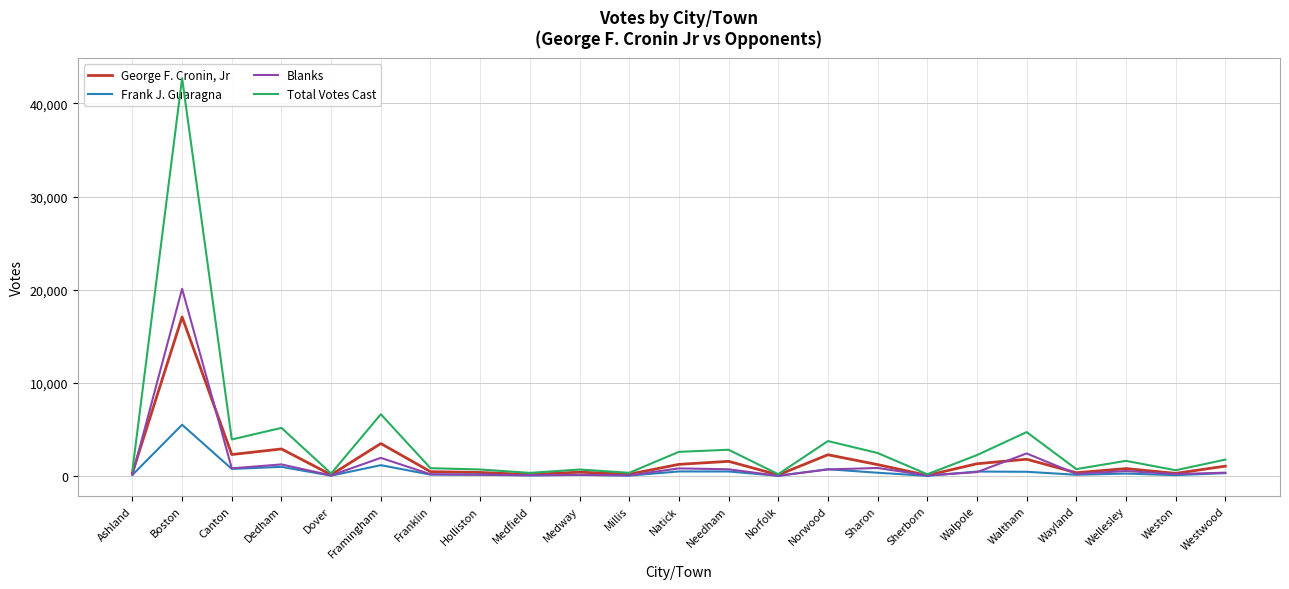

Between Natick and Wellesley, which series saw the biggest shift?

Total Votes Cast